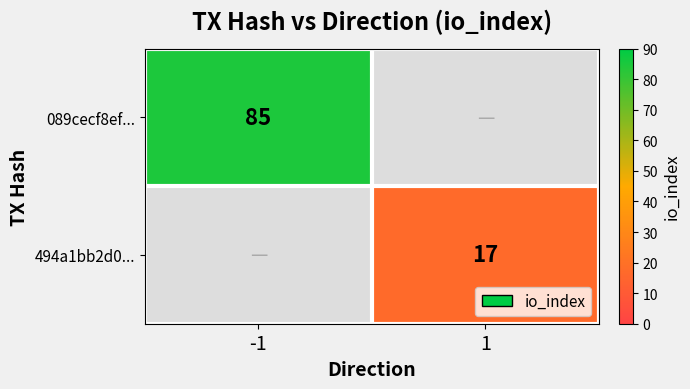

The value of 494a1bb2d0... at 1 is 10. True or false?

False